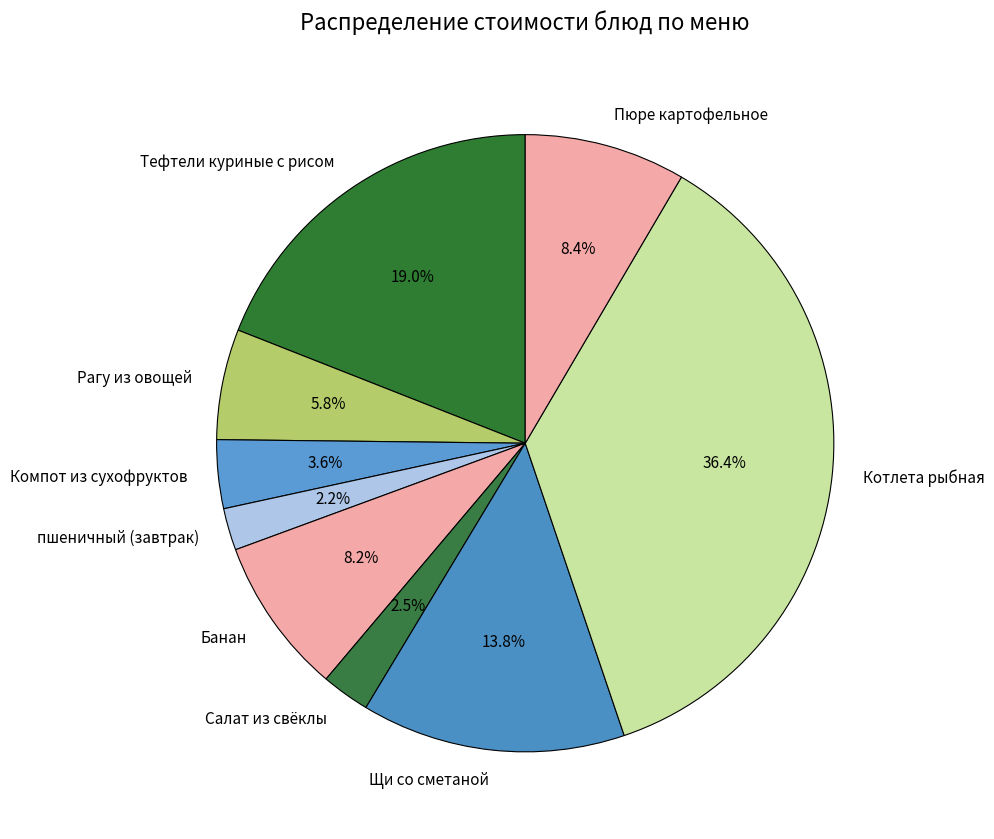

Which has a higher value, Пюре картофельное or Котлета рыбная?

Котлета рыбная